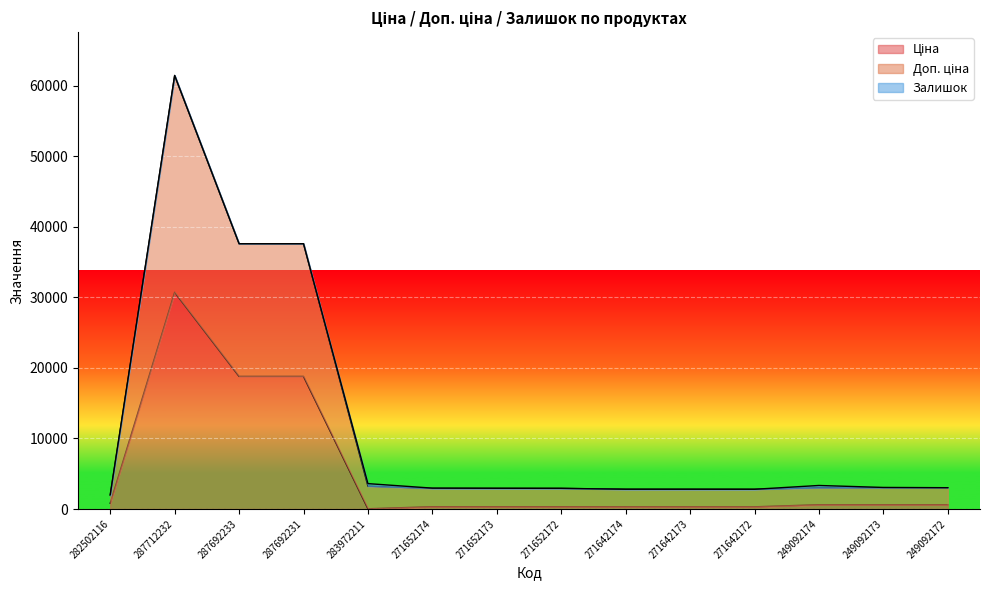

What is the value of the Доп. ціна point at the 13th from the left?

3056.6